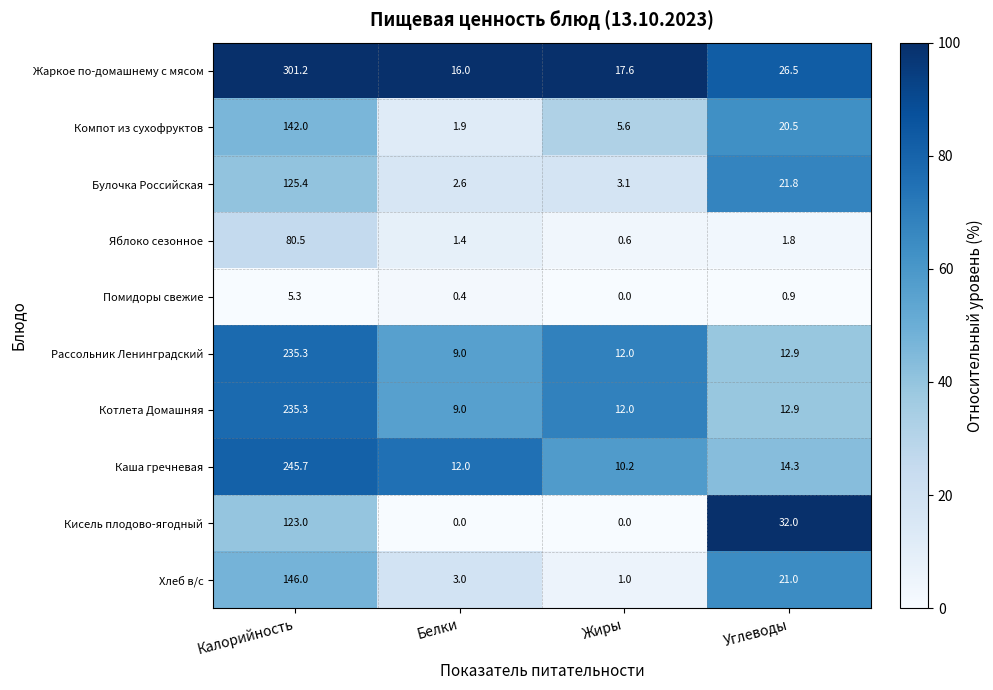

What is the highest value of the Рассольник Ленинградский series?

235.3